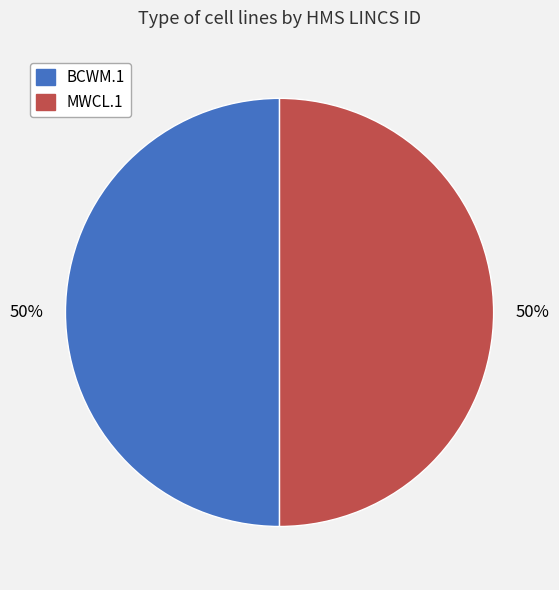

To the nearest percent, what is the average slice percentage?

50%